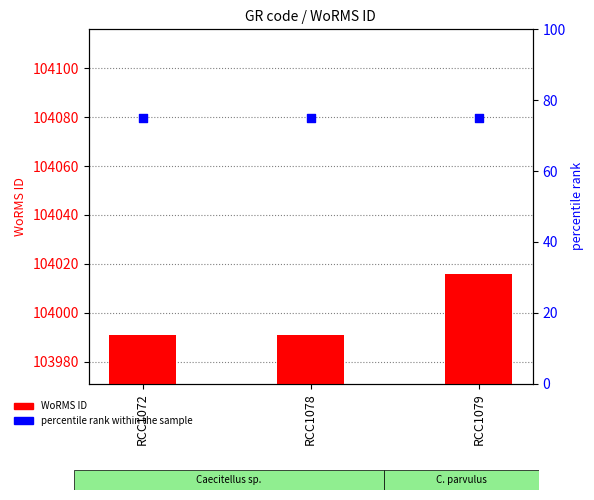

Which series reaches the maximum Y coordinate?

WoRMS ID